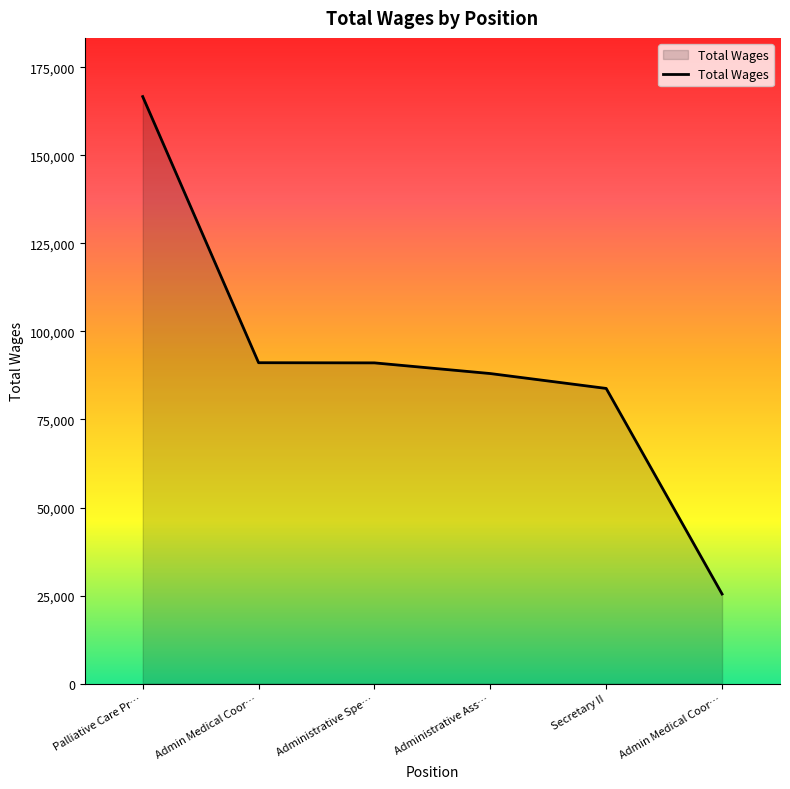

What is the smallest value displayed?

25442